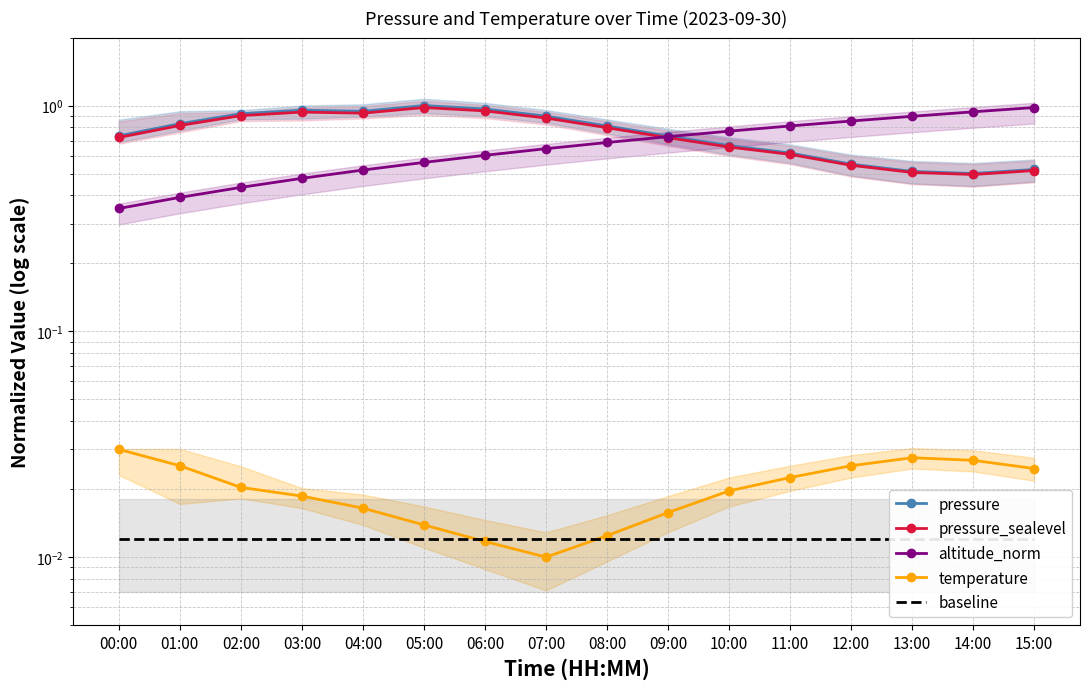

Is the value of baseline at 06:00 greater than the value of pressure at 00:00?

No